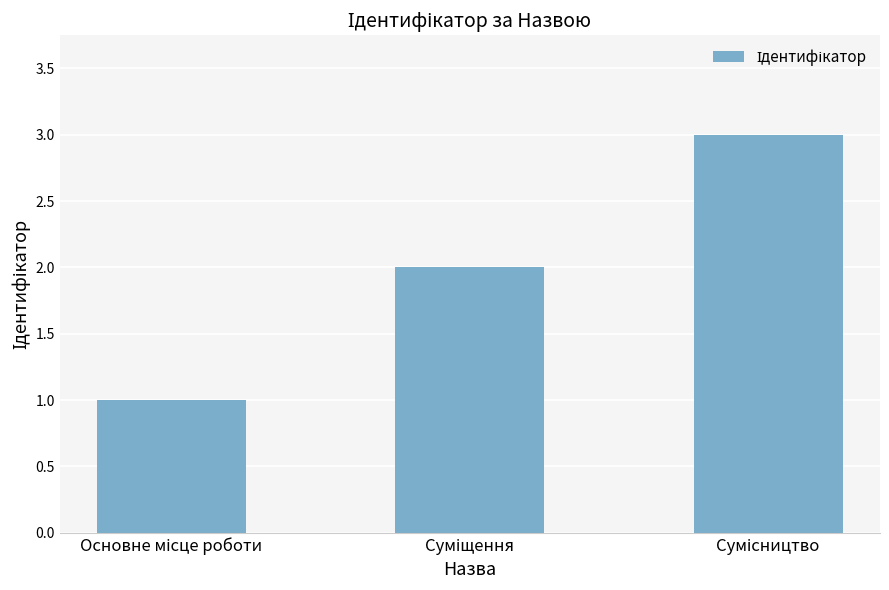

What is the sum of all values?

6